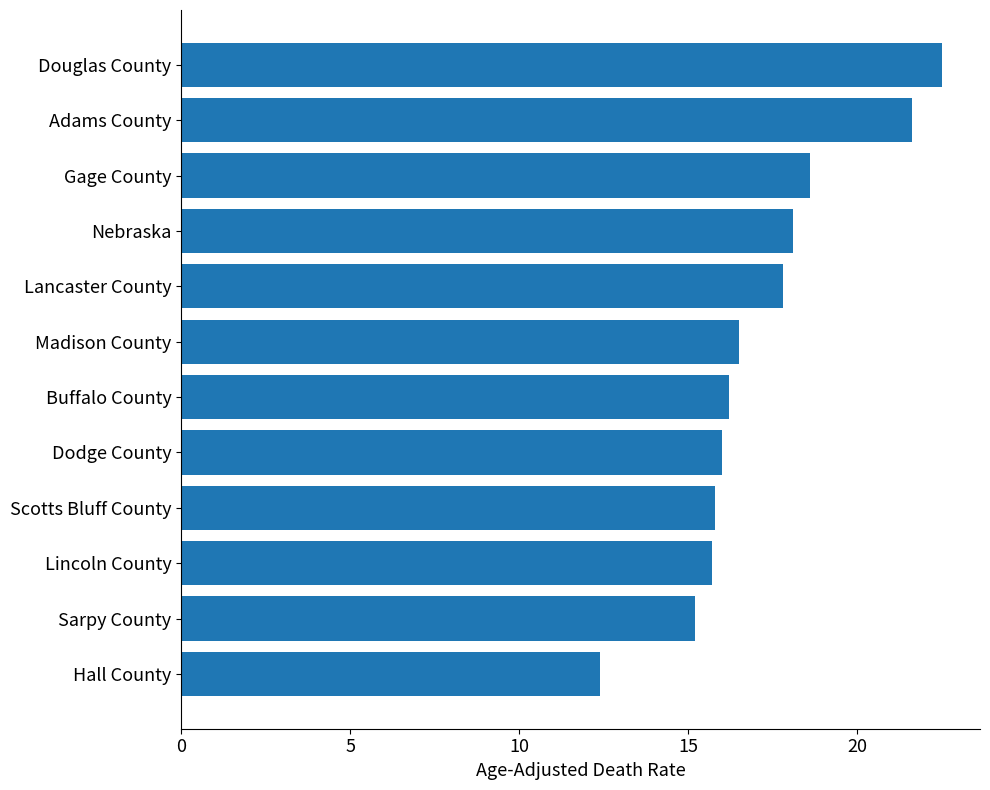

What is the smallest value displayed?

12.4